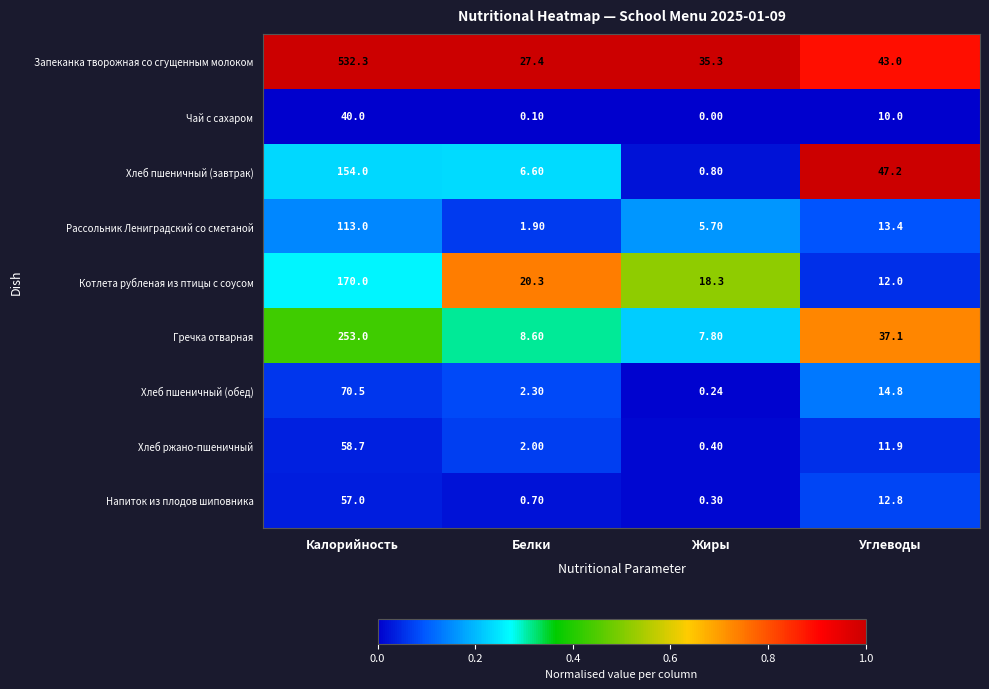

Is the value of Хлеб ржано-пшеничный at Жиры greater than the value of Напиток из плодов шиповника at Калорийность?

No